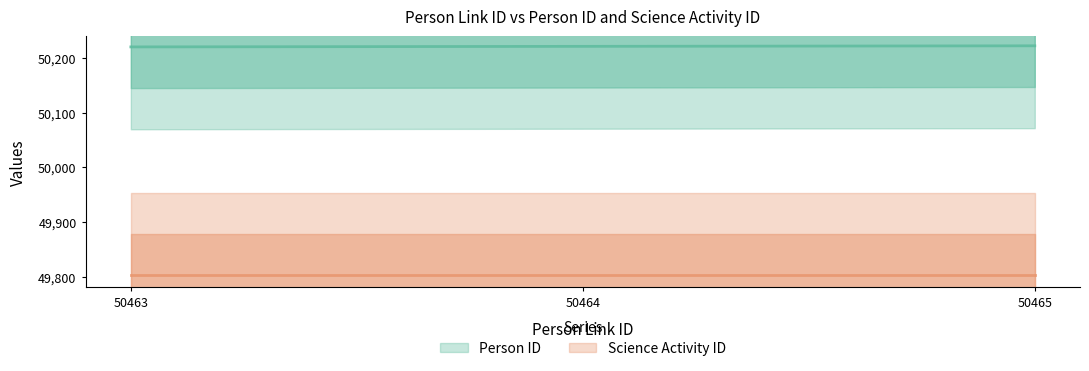

What is the value of the 1st point from the left?

50220